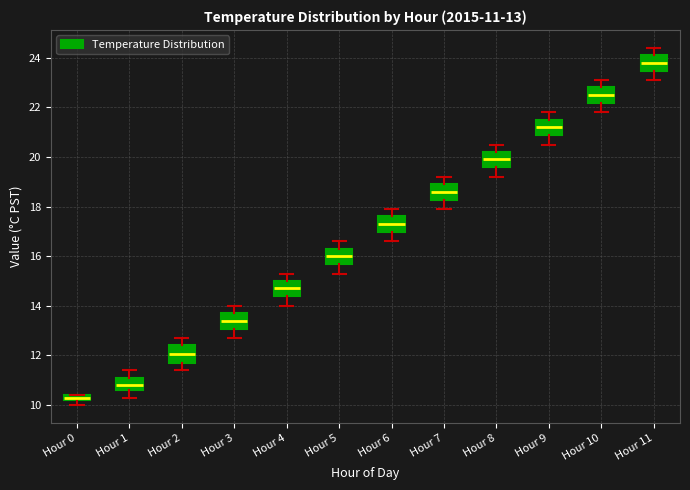

Which box has the highest median line?

Hour 11